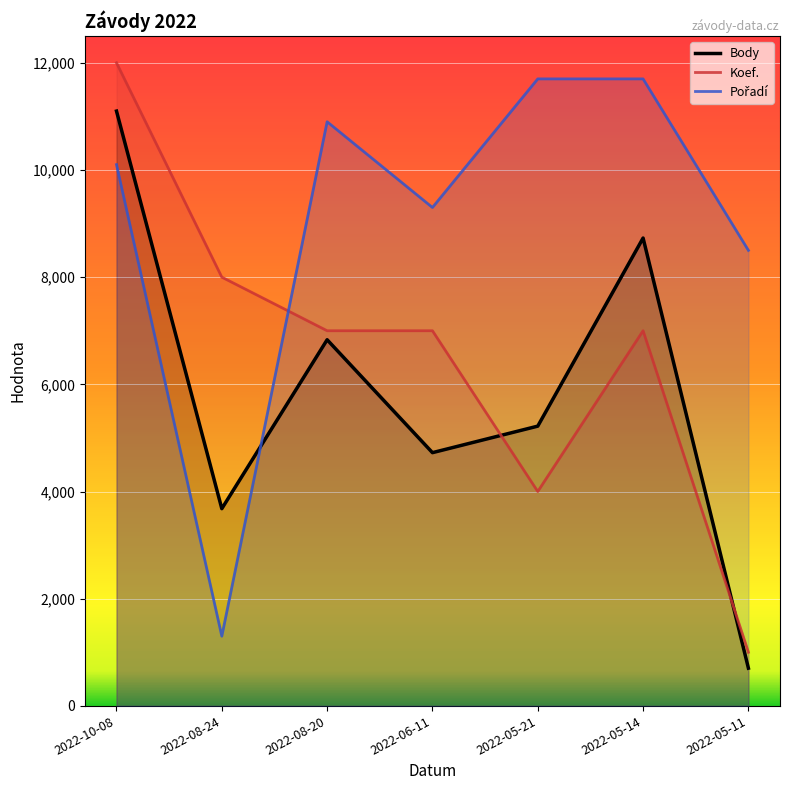

Which series ends up on top after the final intersection of Pořadí and Body?

Pořadí